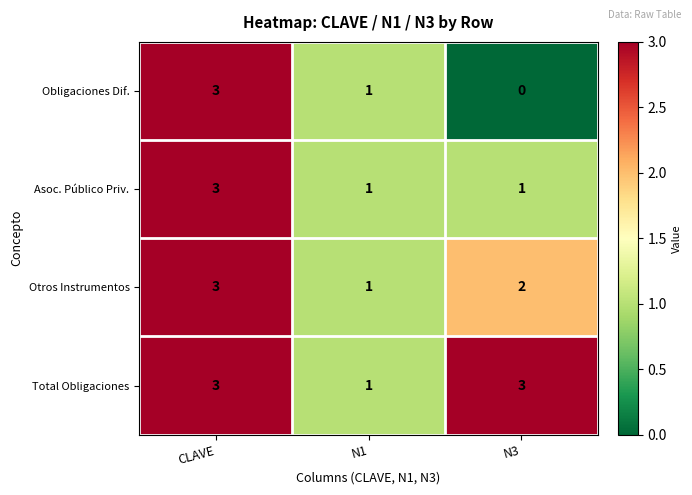

Which series changed the most between N1 and N3?

Total Obligaciones